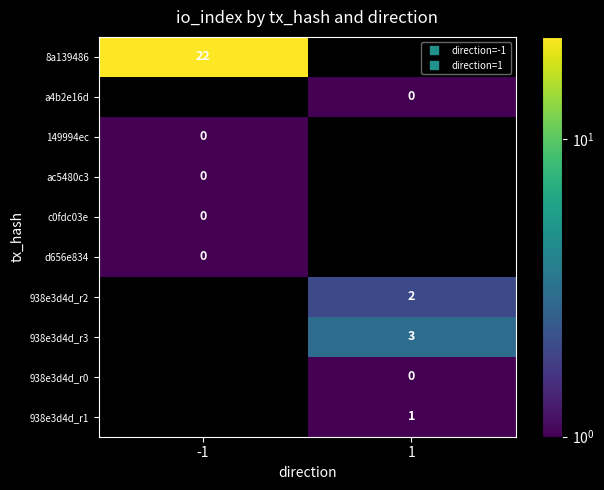

How many data points does each series have?

2